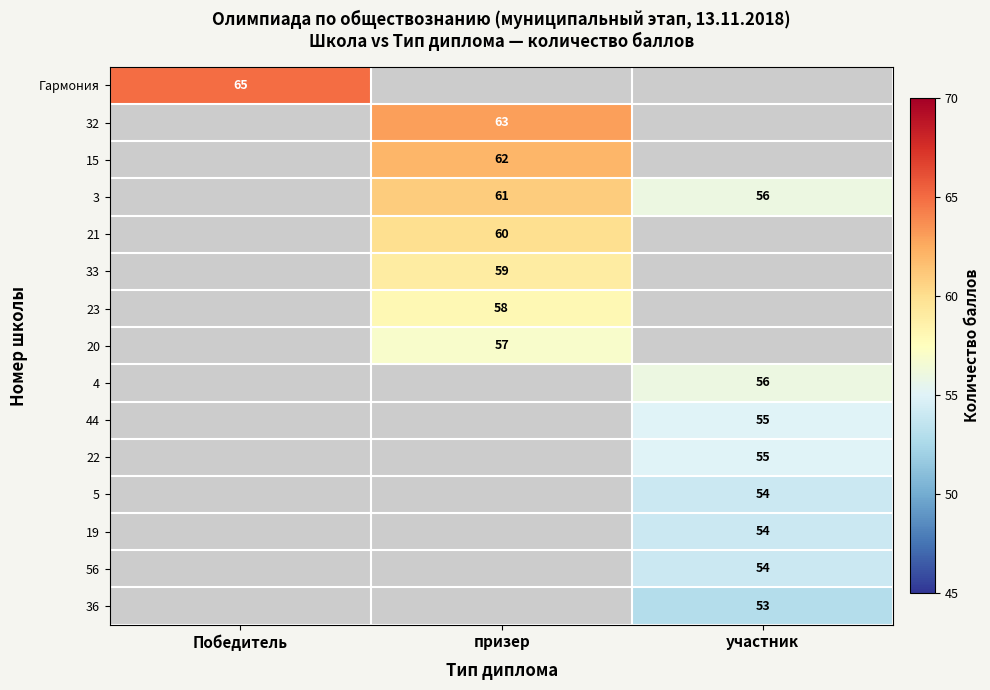

Is it true that 3 equals 61 at призер?

True